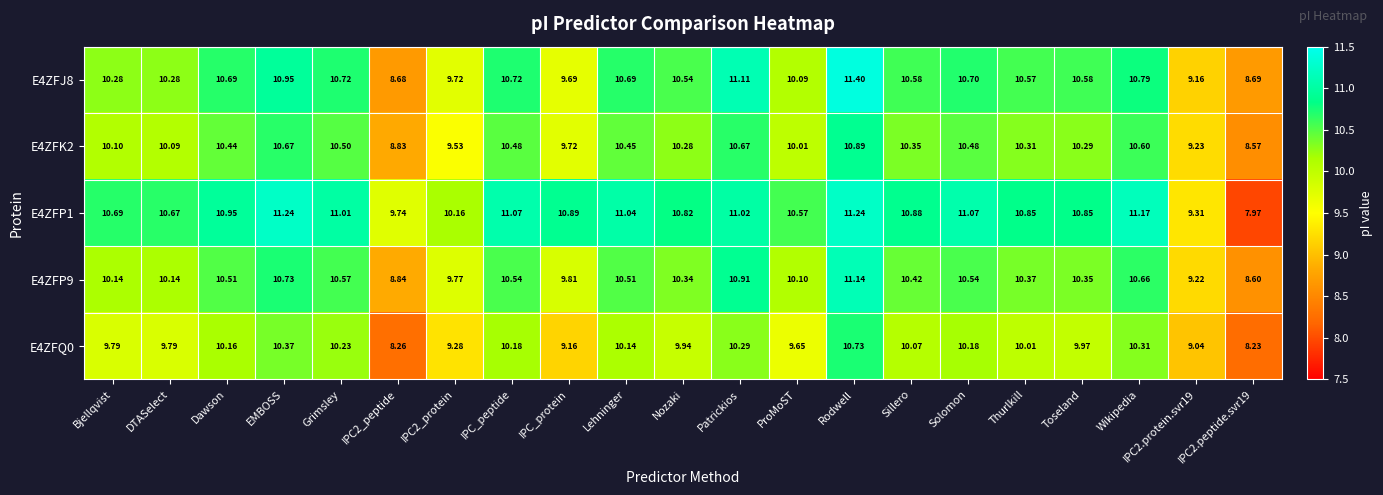

At which category is the sum across all series the highest?

Rodwell